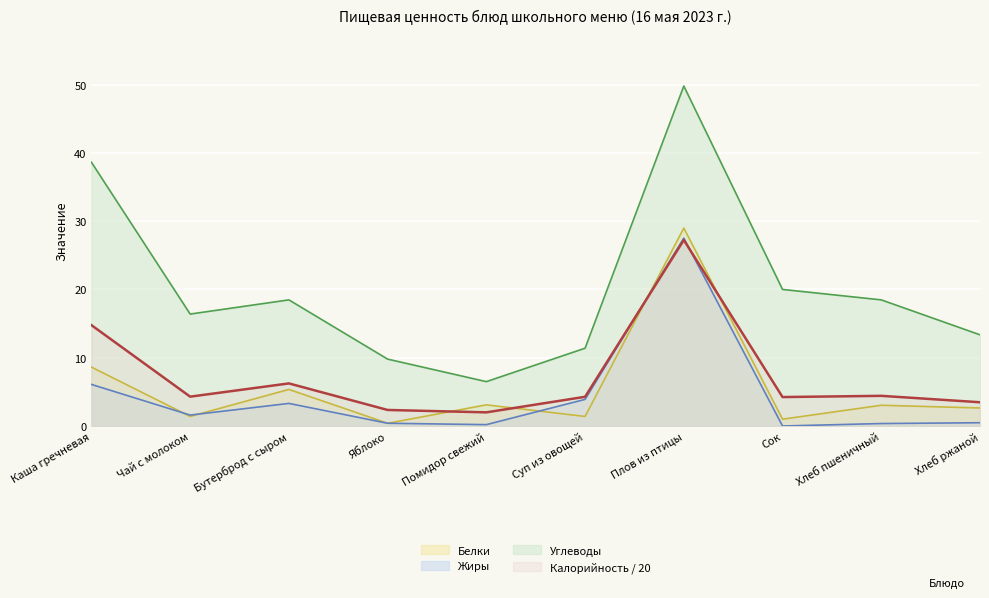

List the labels in order of Жиры value, largest first.

Плов из птицы, Каша гречневая, Суп из овощей, Бутерброд с сыром, Чай с молоком, Хлеб ржаной, Яблоко, Хлеб пшеничный, Помидор свежий, Сок